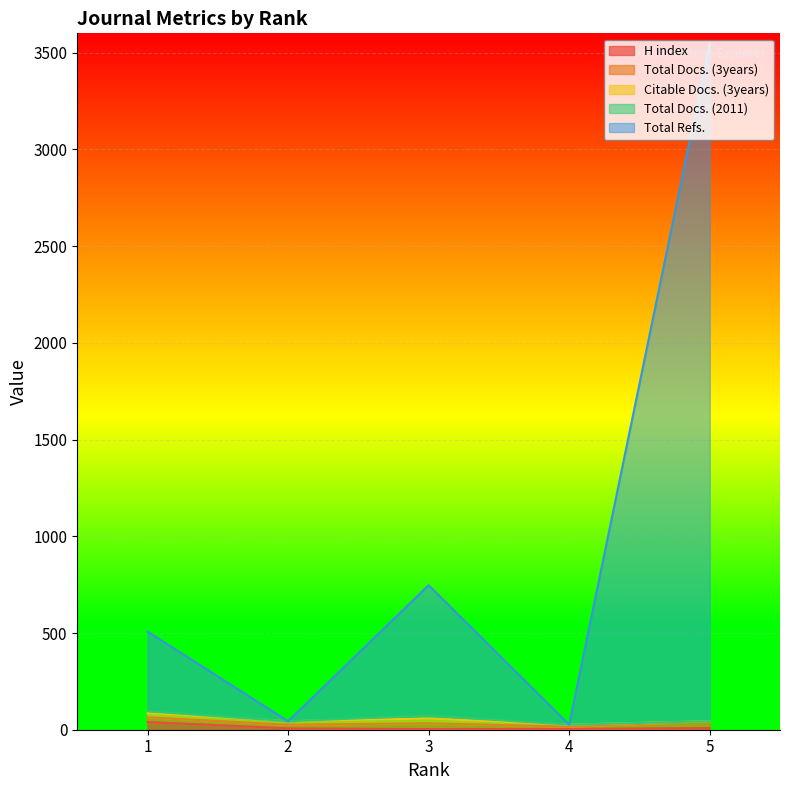

Which series has the largest total across all categories?

Total Refs.